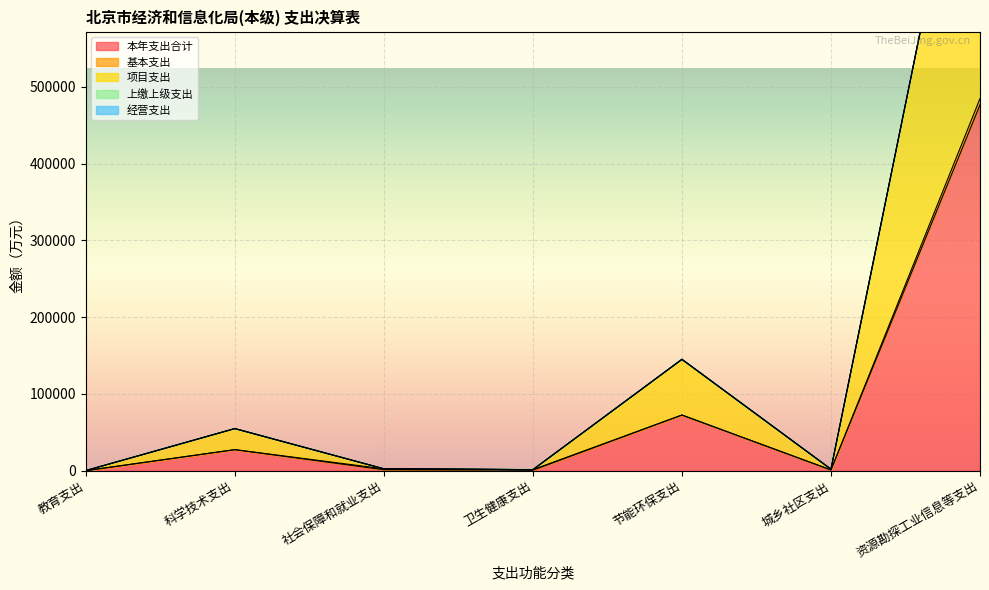

How many data points in 本年支出合计 are less than 1246?

3